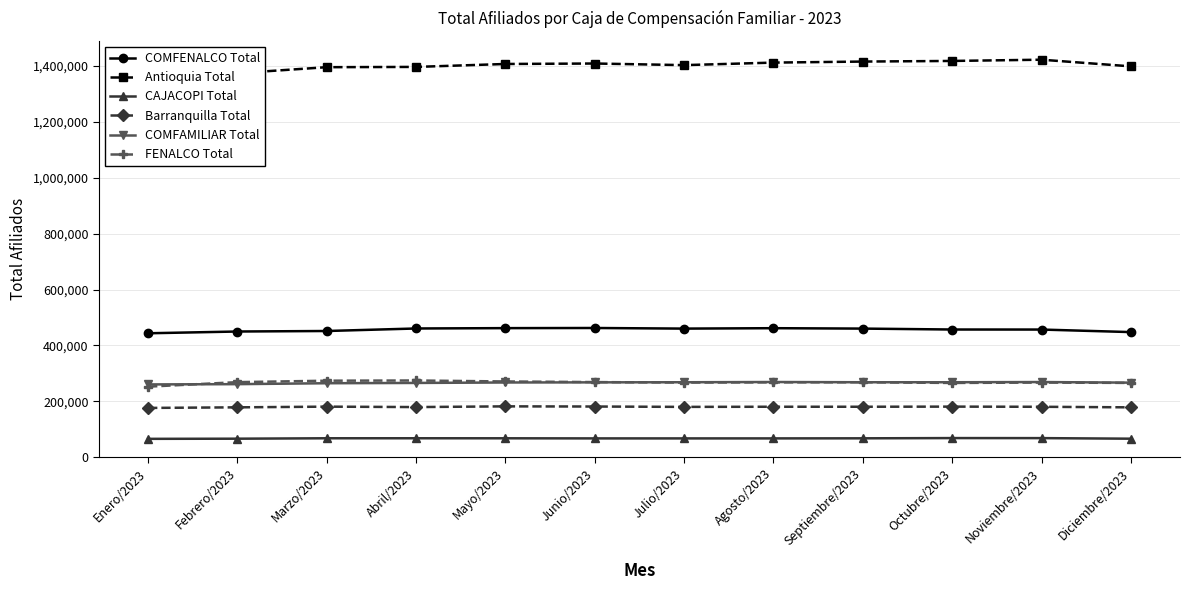

Does the chart have visible grid lines?

Yes